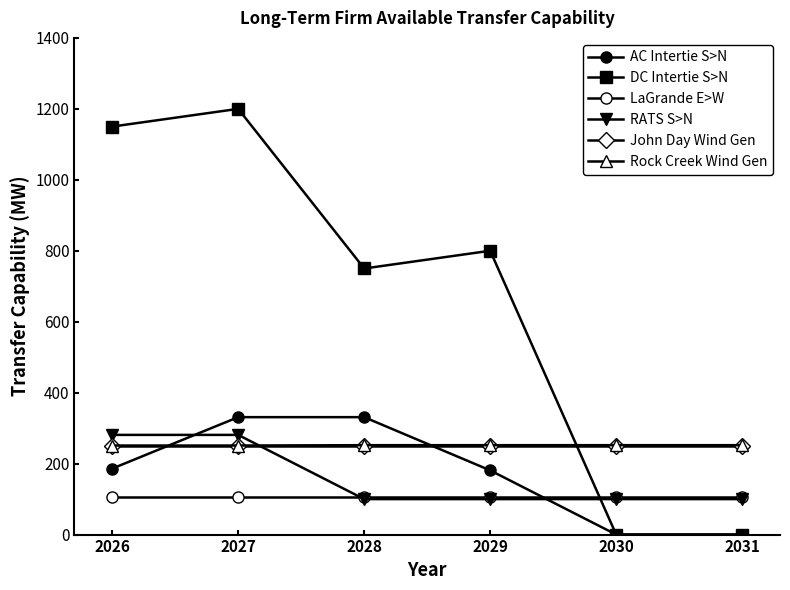

Which has a higher value, 2026 or 2031?

2026